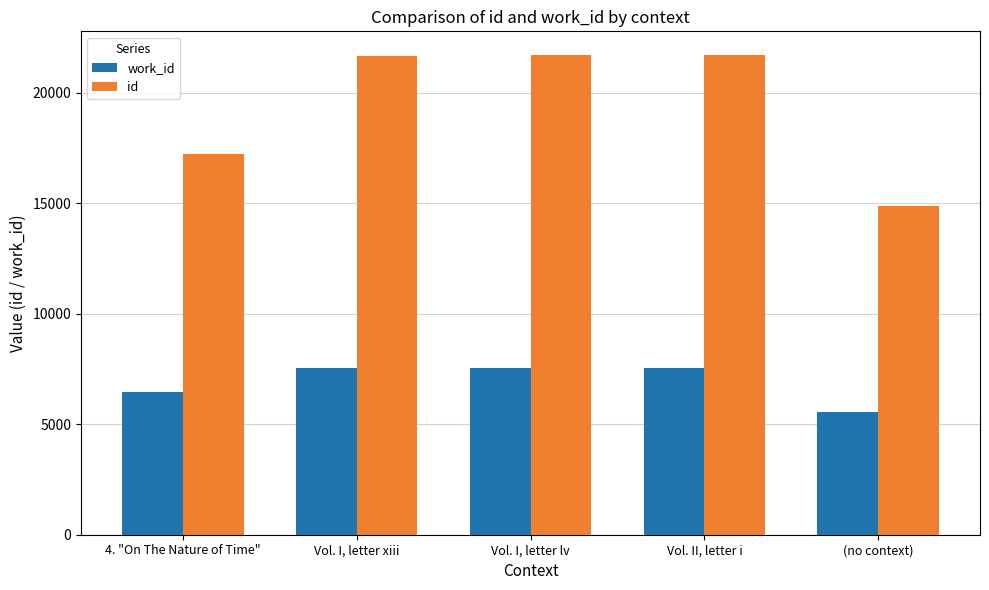

Which series has the largest range (max minus min)?

id